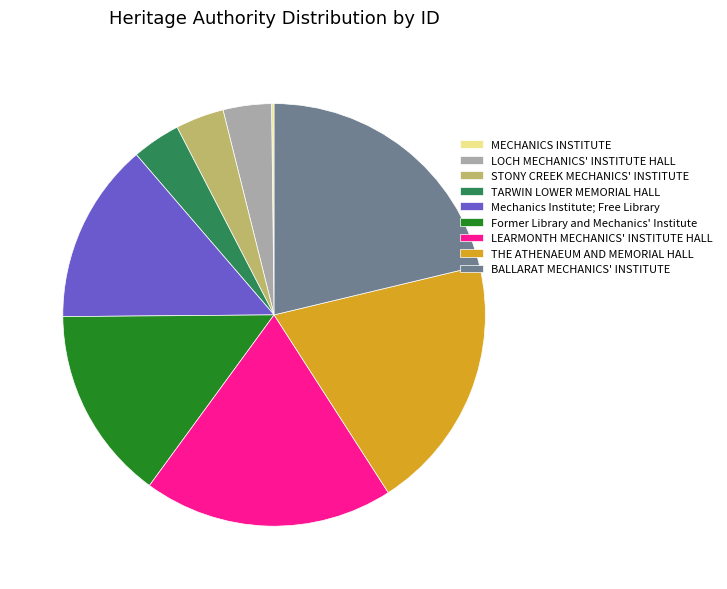

Do STONY CREEK MECHANICS' INSTITUTE and THE ATHENAEUM AND MEMORIAL HALL together represent more than half of the pie?

No